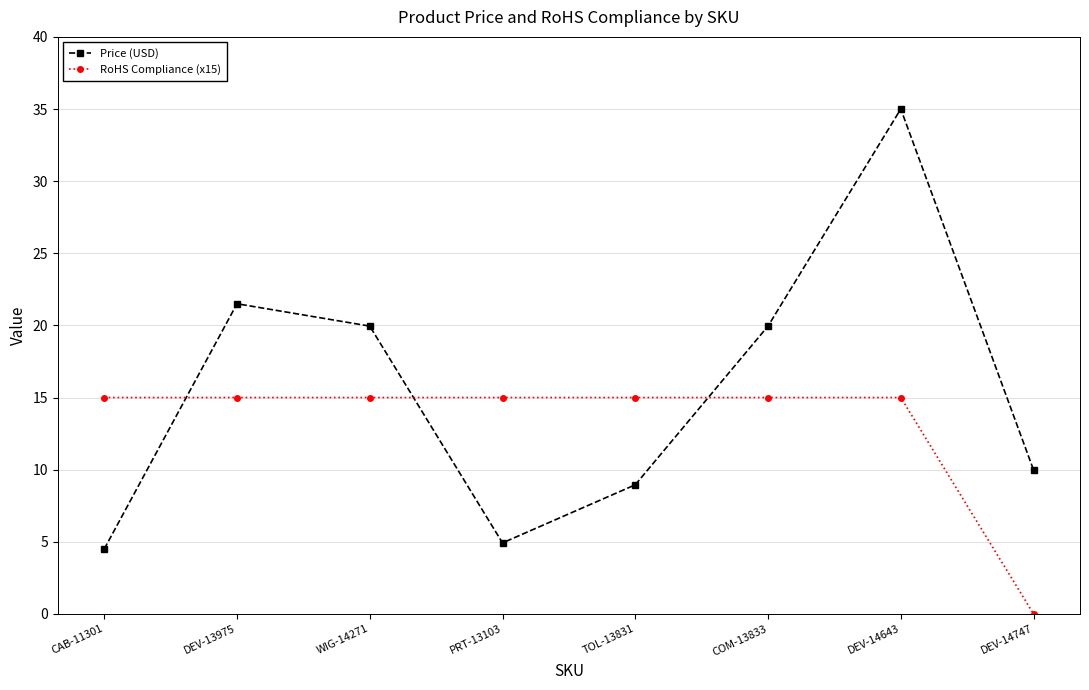

What is the sum of the RoHS Compliance (x15) values at COM-13833 and CAB-11301?

30.0